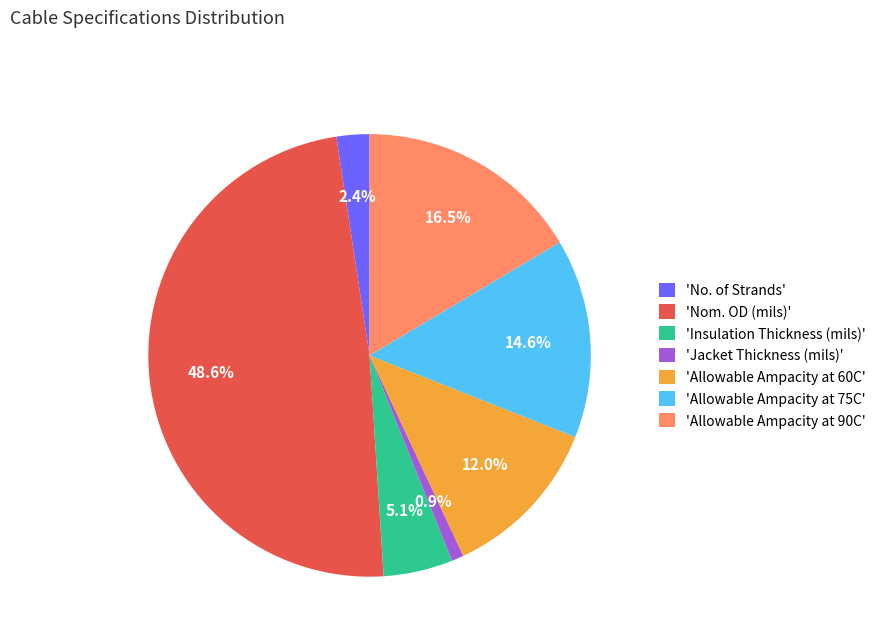

How many slices are in this pie chart?

7